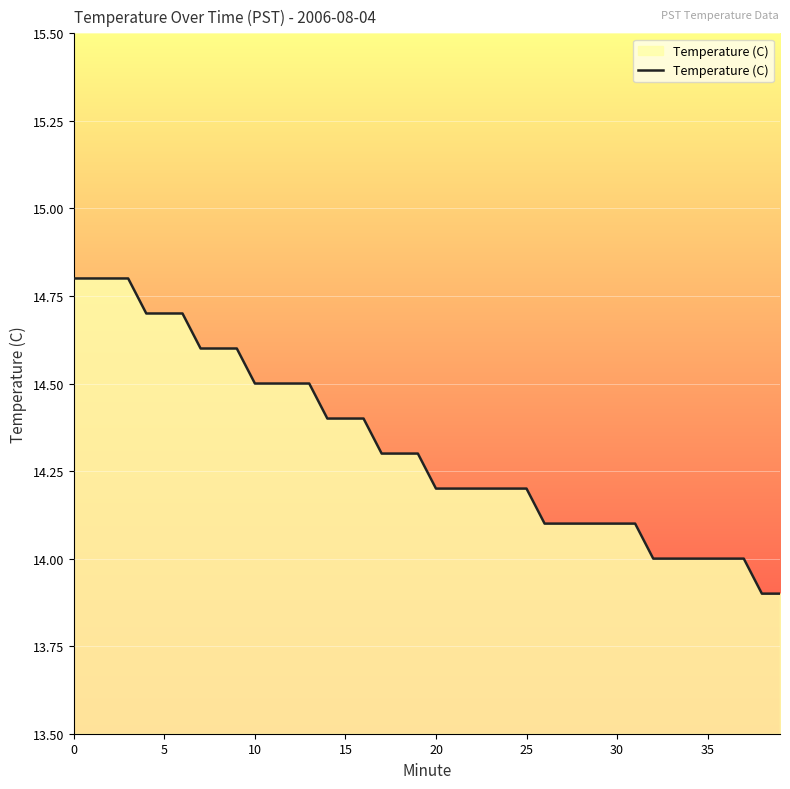

What is the smallest value displayed?

13.9